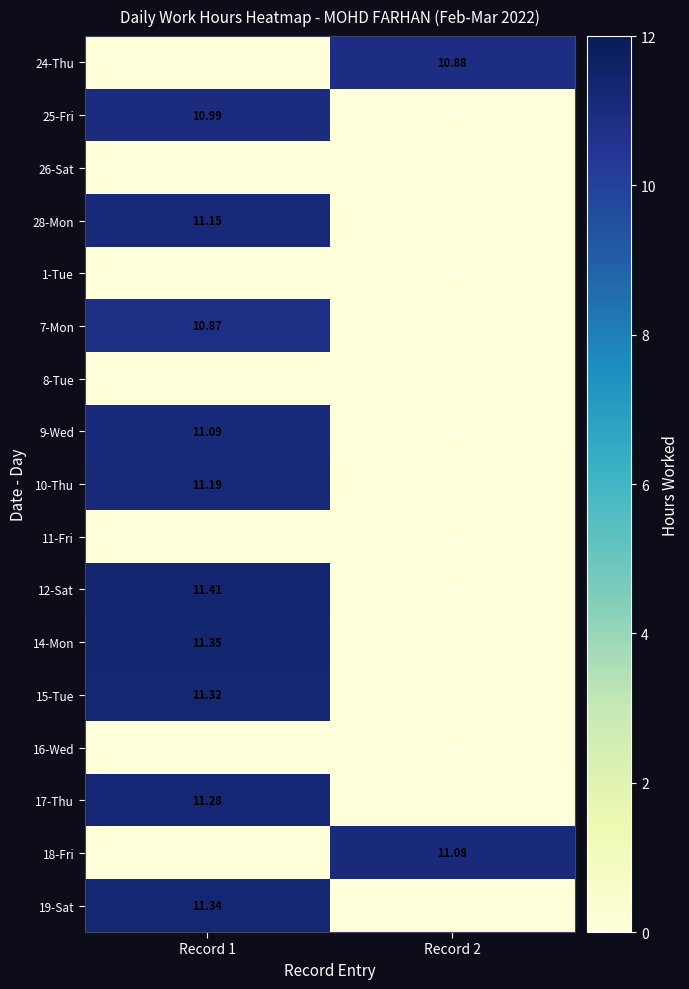

Rank the series at Record 1 from highest to lowest value.

12-Sat, 14-Mon, 19-Sat, 15-Tue, 17-Thu, 10-Thu, 28-Mon, 9-Wed, 25-Fri, 7-Mon, 24-Thu, 26-Sat, 1-Tue, 8-Tue, 11-Fri, 16-Wed, 18-Fri